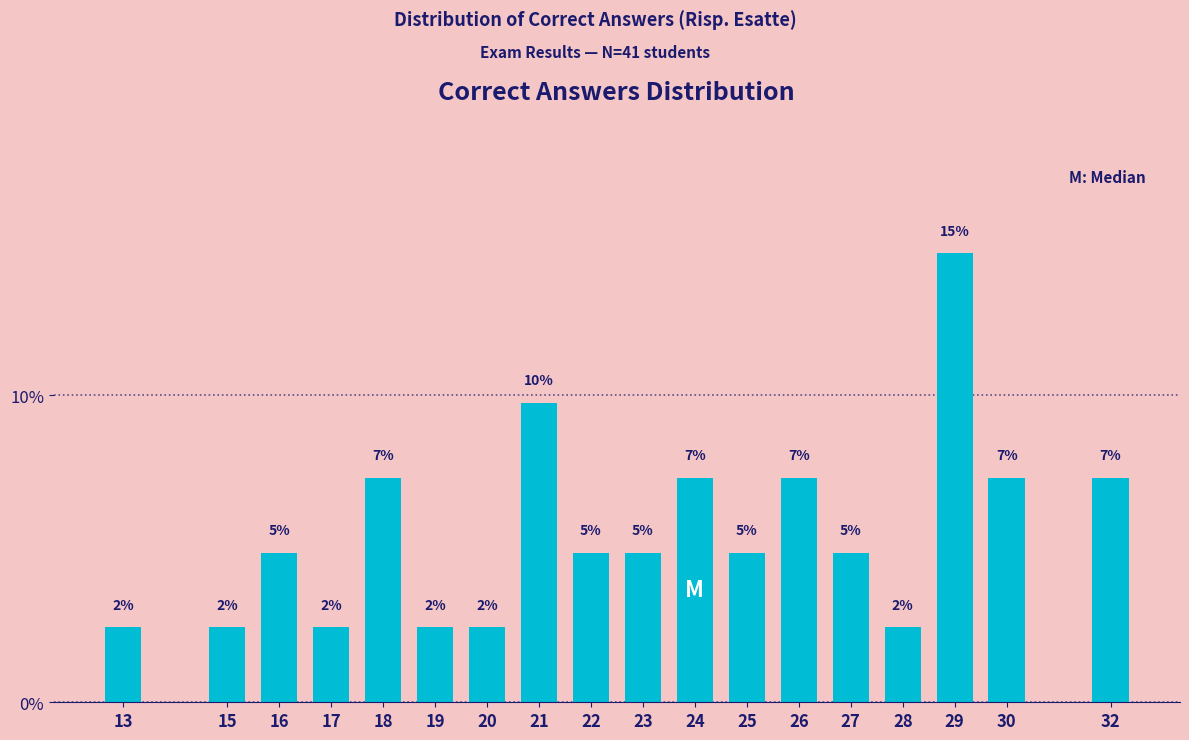

Does the chart contain any negative values?

No